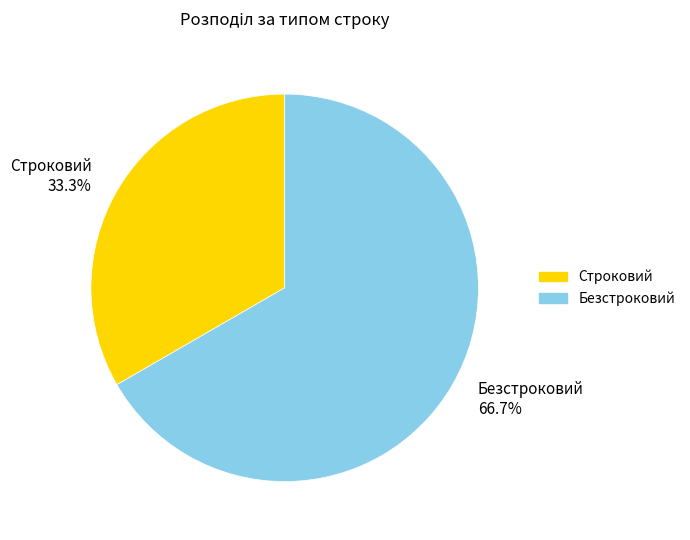

Is Строковий the majority of the pie?

No